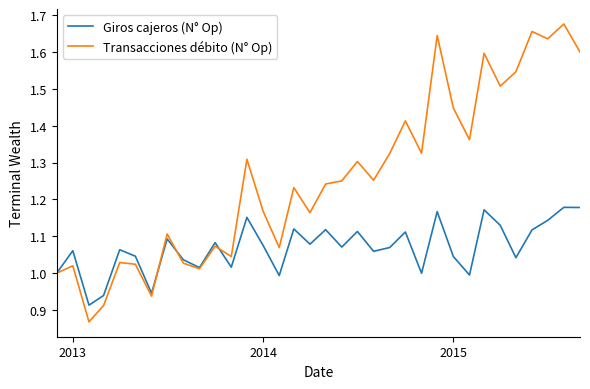

Which series has the largest total across all categories?

Transacciones débito (N° Op)